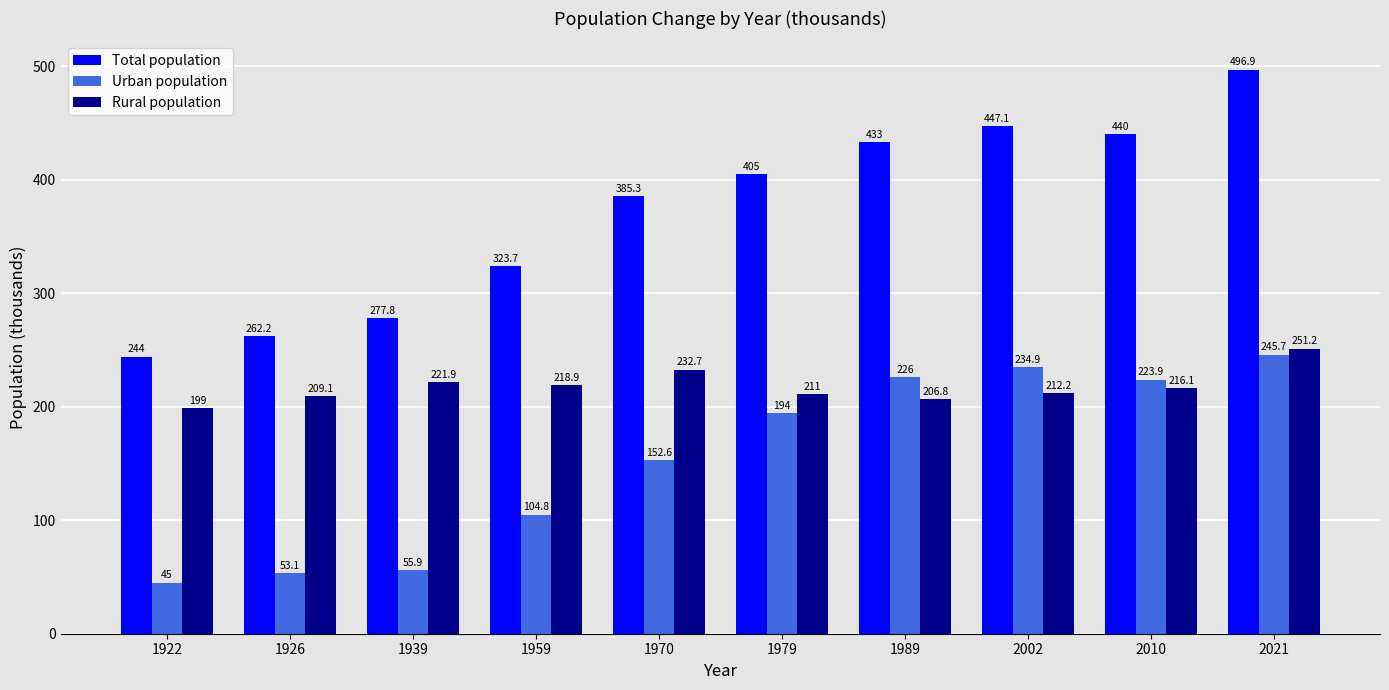

At 1959, list the series in order from smallest to largest.

Urban population, Rural population, Total population